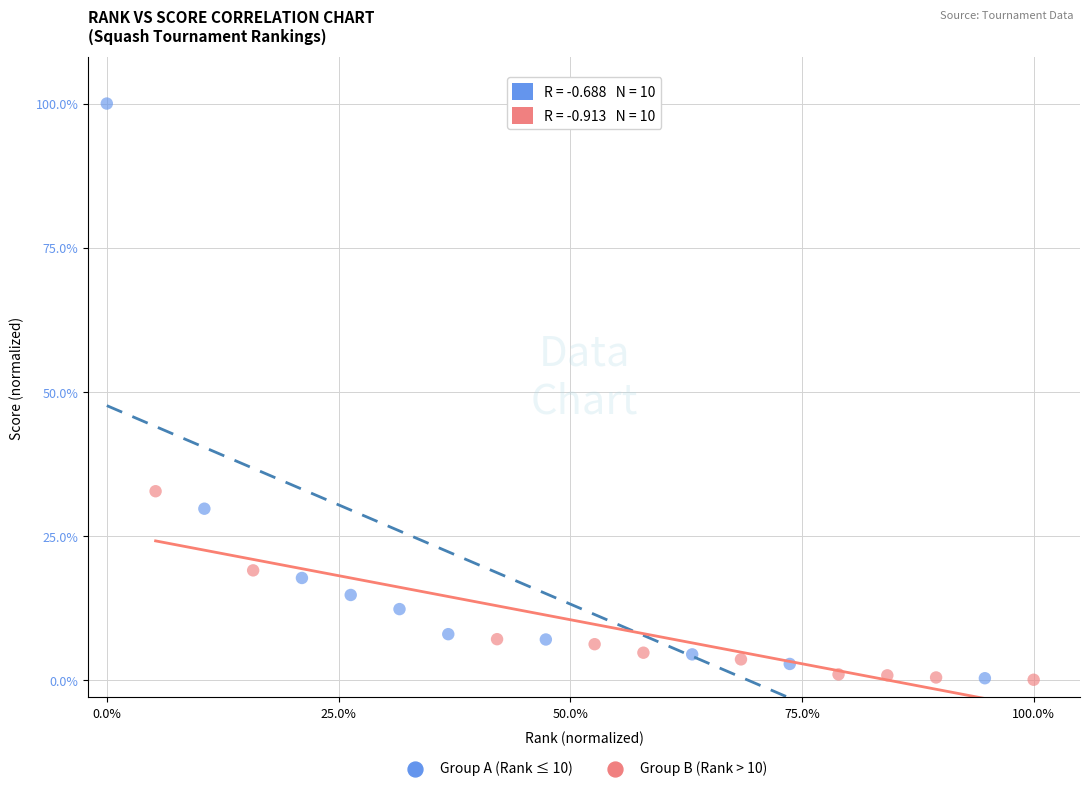

Which series contains the highest Y value?

Group A (Rank ≤ 10)